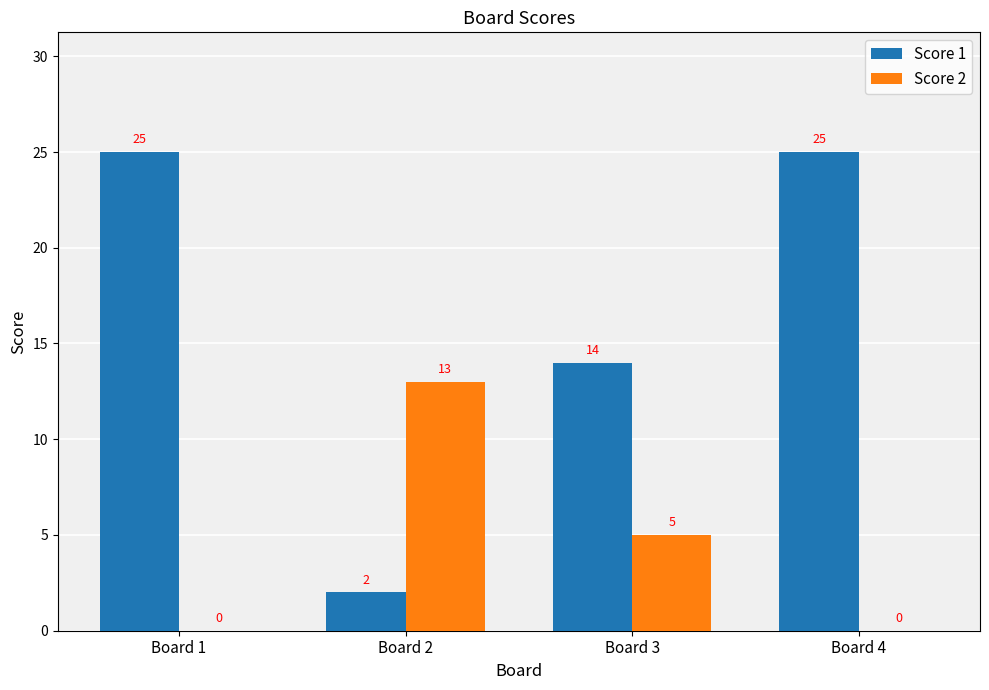

Count the number of categories in the chart.

4